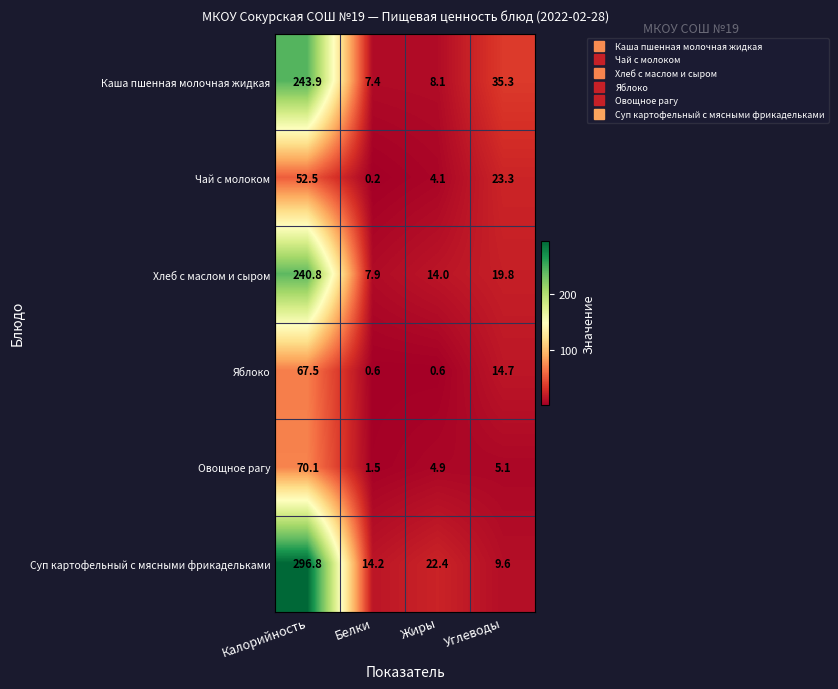

What is the sum of the Овощное рагу values at Белки and Калорийность?

71.6